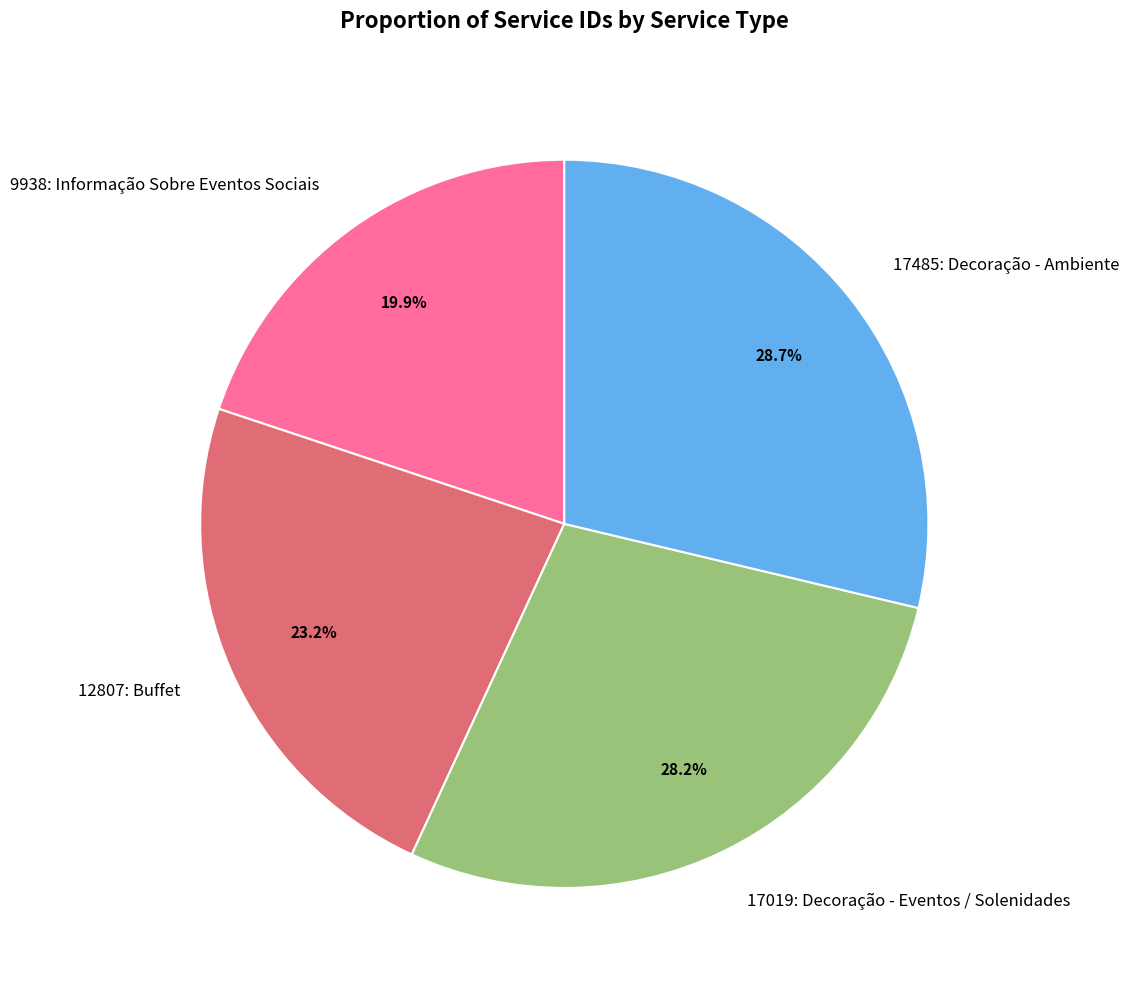

To the nearest percent, what is the difference between the 17019: Decoração - Eventos / Solenidades and 12807: Buffet slice percentages?

5%